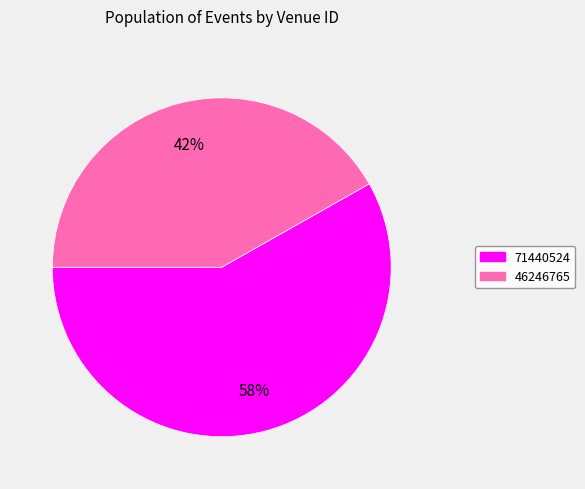

Approximately how many times larger is the value at 46246765 compared to 71440524?

0.7